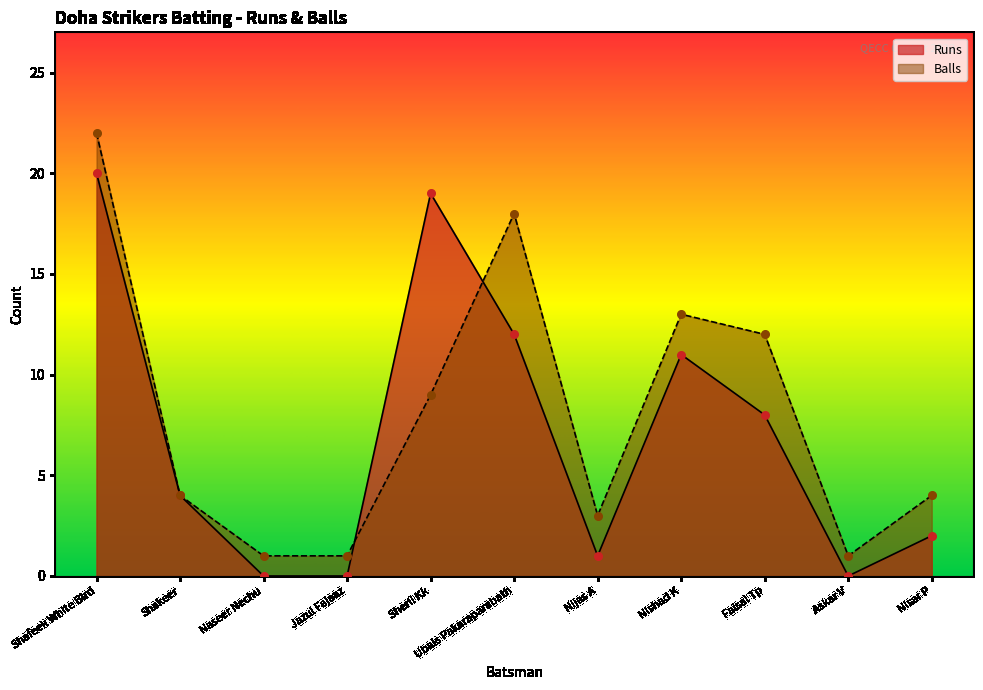

Which series has the largest Y range (max minus min)?

Balls